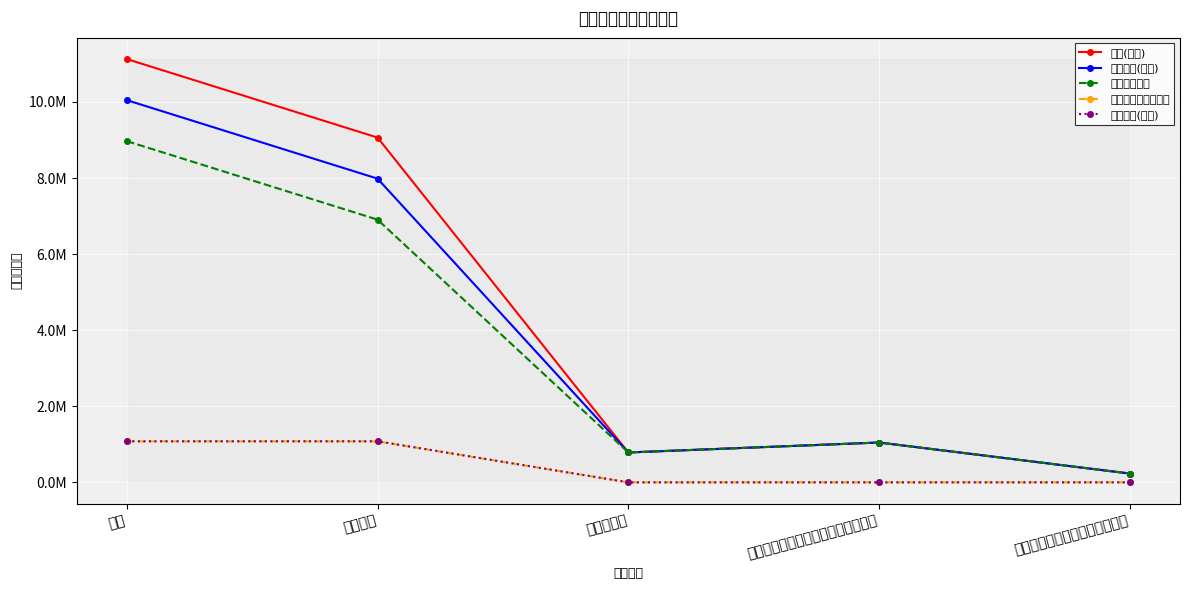

Which category has the highest value in the 工资福利支出 series?

合计